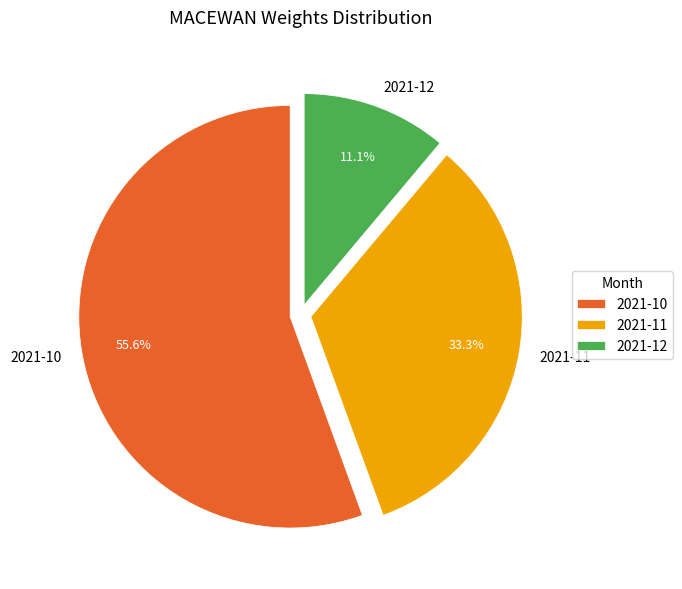

The 2021-10 slice represents 48% of the pie. True or false?

False